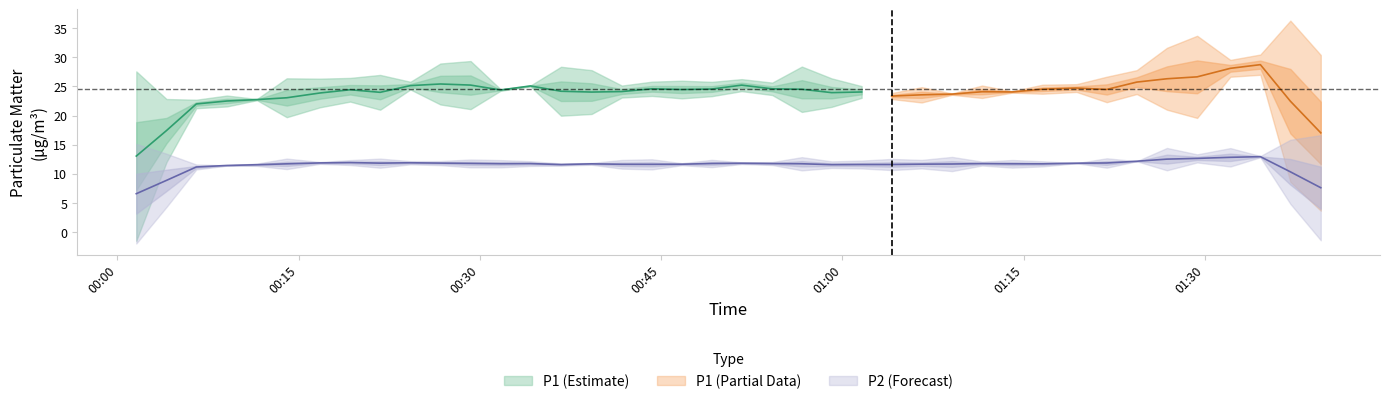

At which category does the chart reach its peak across all series?

38